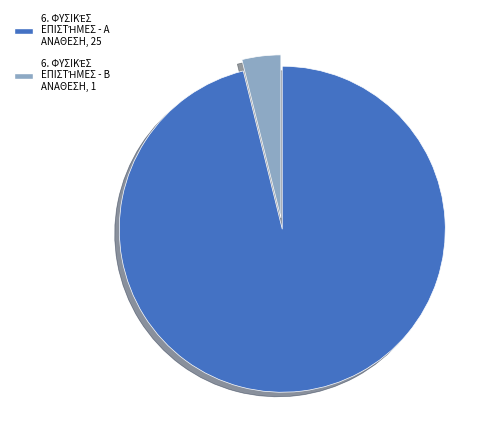

Does any single category account for the majority?

Yes